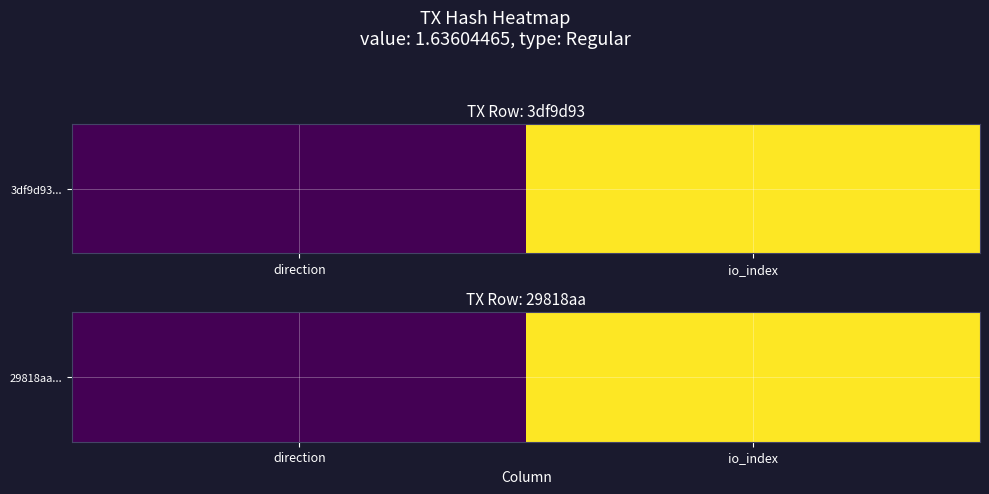

Which has a higher value, io_index or direction?

io_index